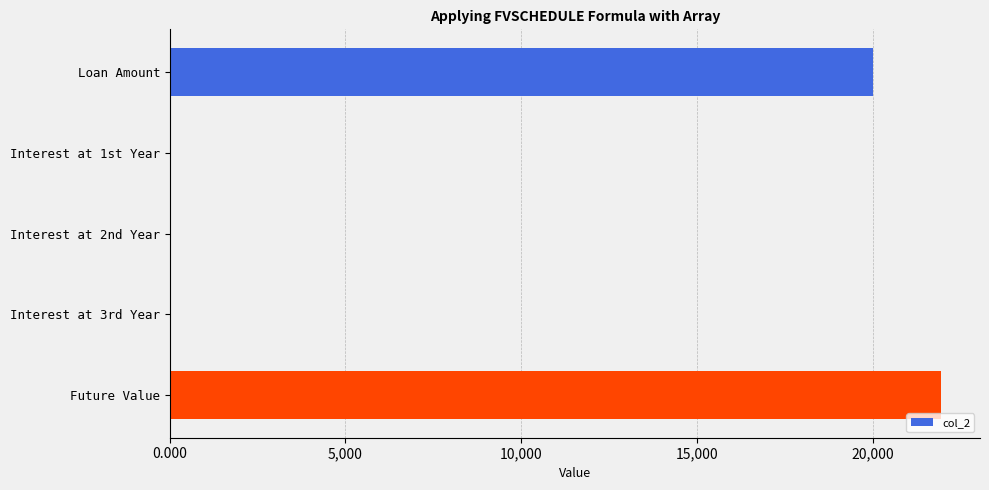

What is the average value?

8391.7